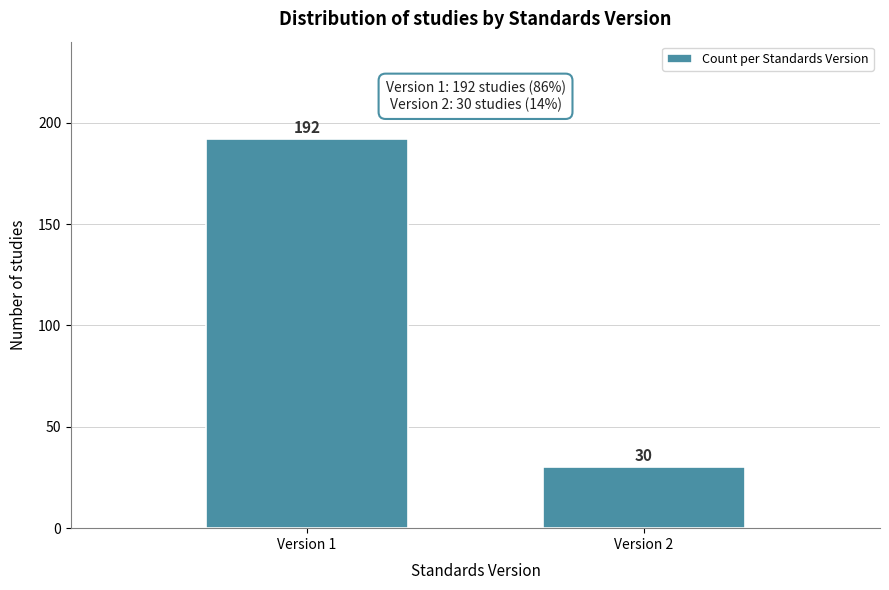

Reading left to right, list all the values displayed in this chart.

192	30